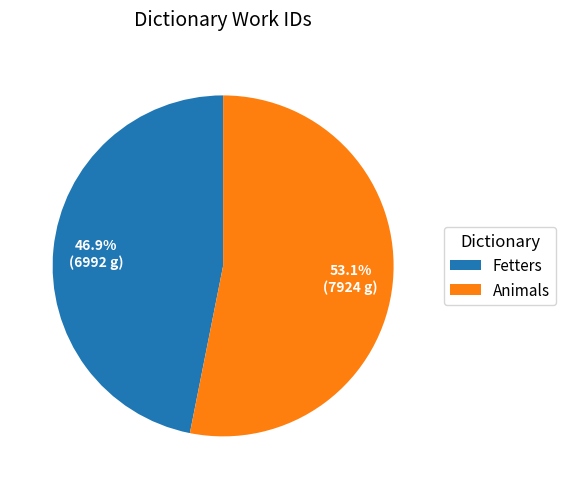

How much of the chart is everything except Animals?

46.9%